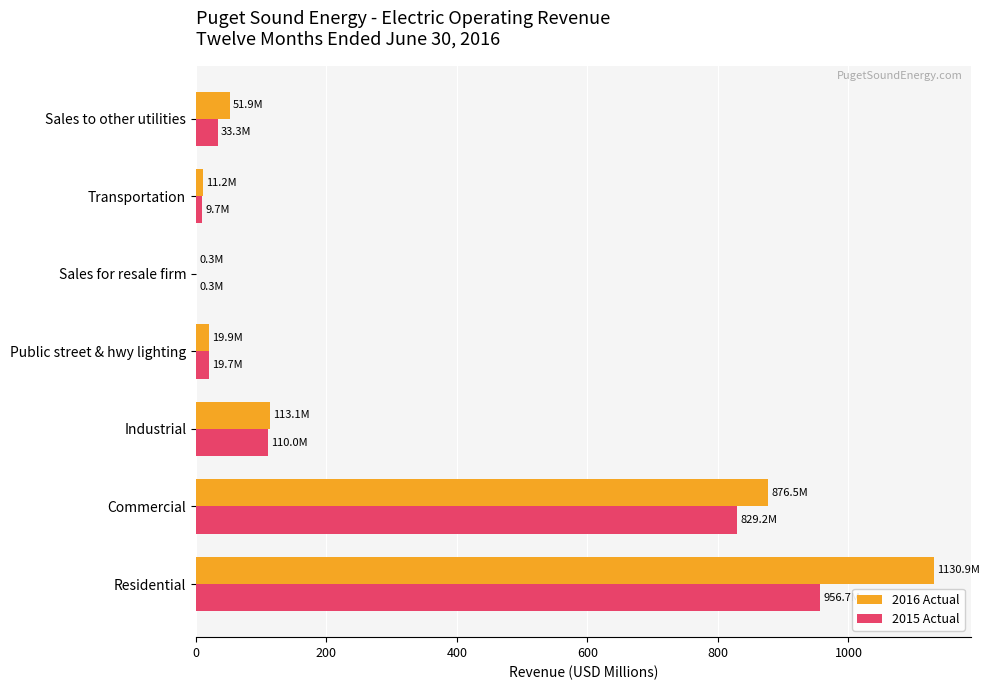

The value of 2016 Actual at Industrial is 113.1. True or false?

True